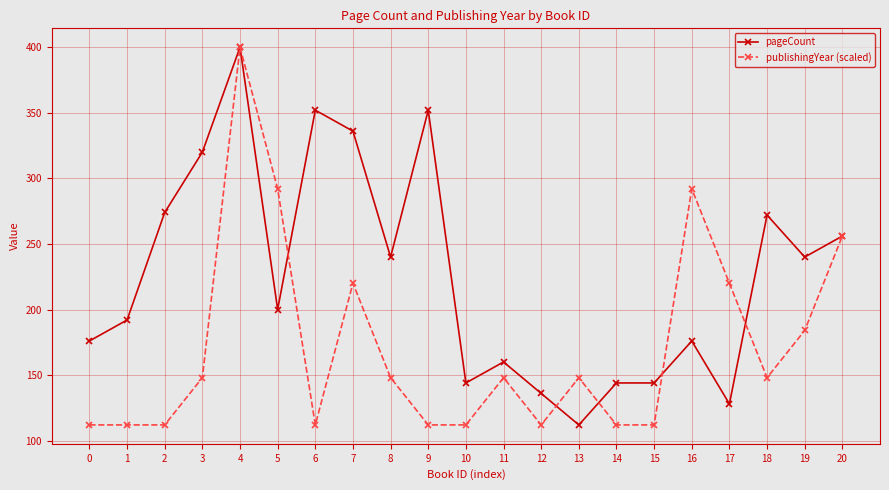

At which category is the sum across all series the highest?

4